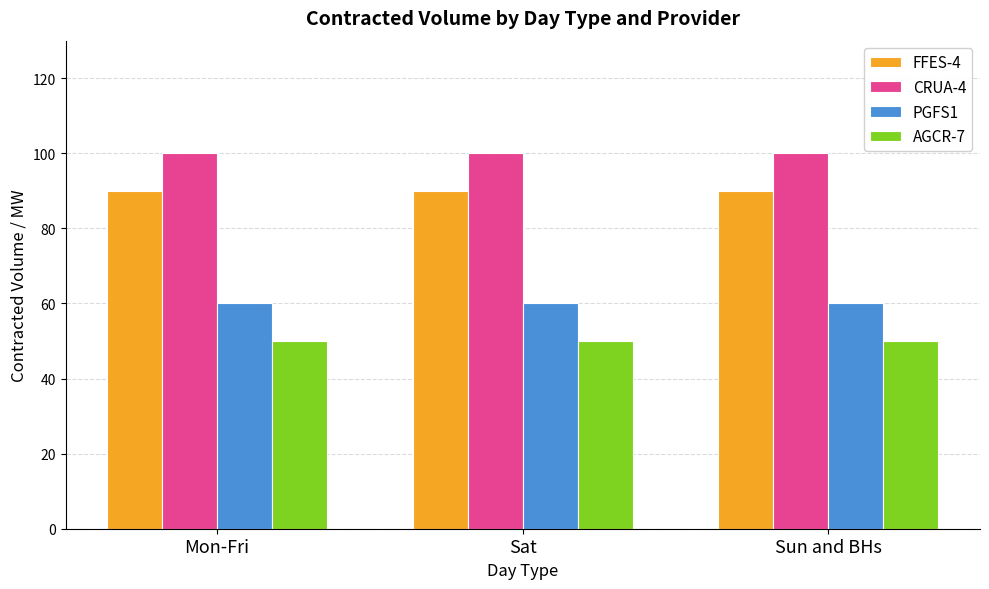

What is the spread (max minus min) of values at Mon-Fri?

50